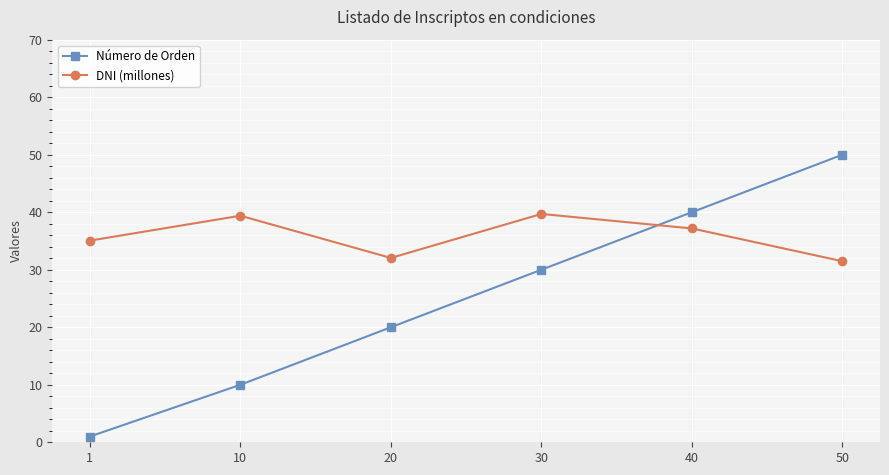

True or false: Número de Orden has more than 1 points higher than both neighbors.

False